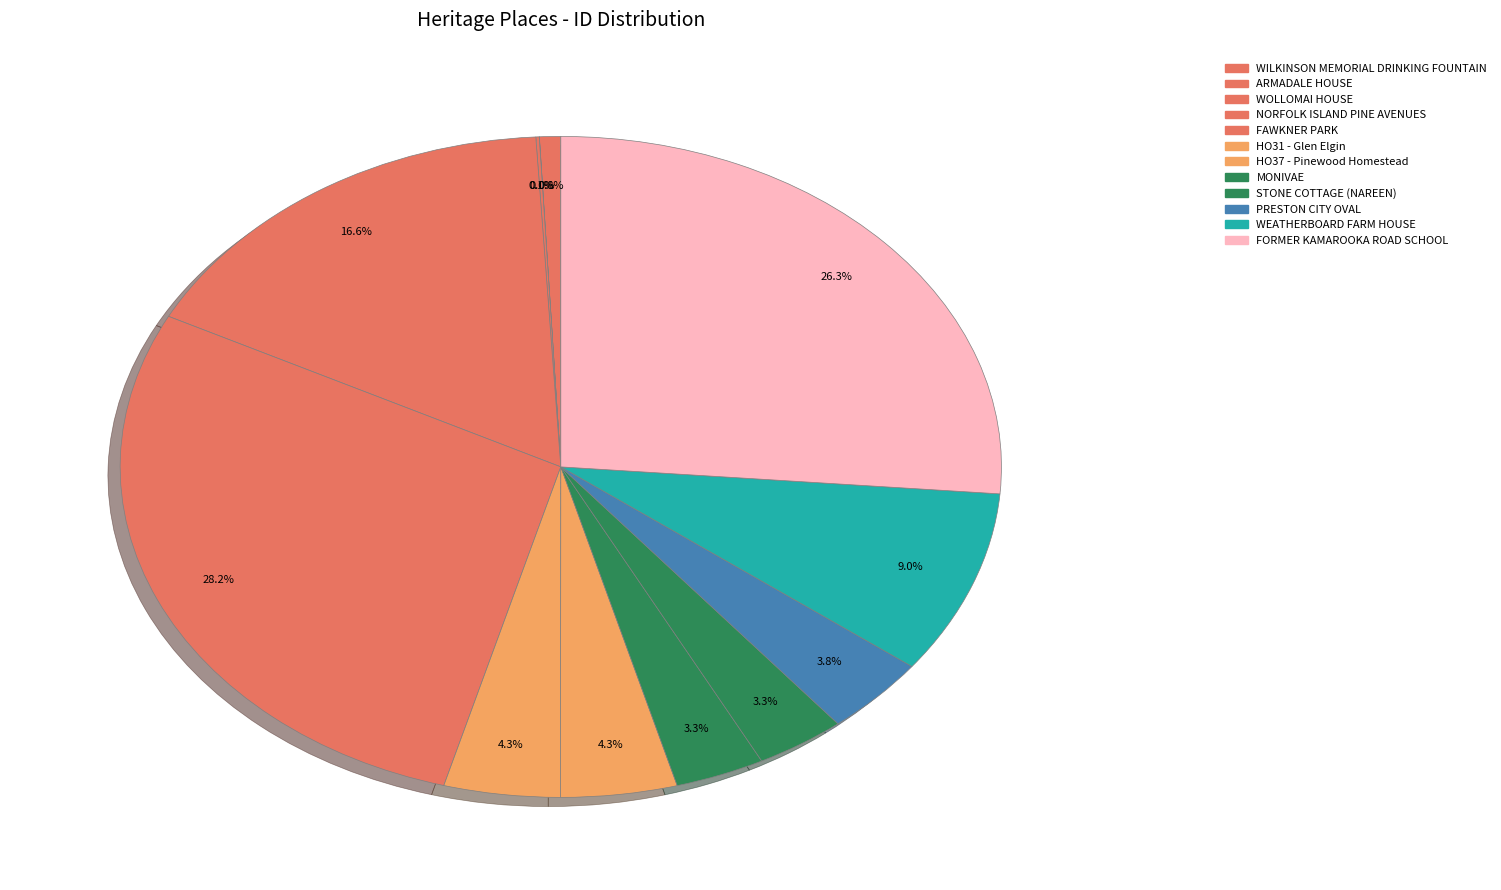

To the nearest percent, what percentage of the pie is FAWKNER PARK?

28%